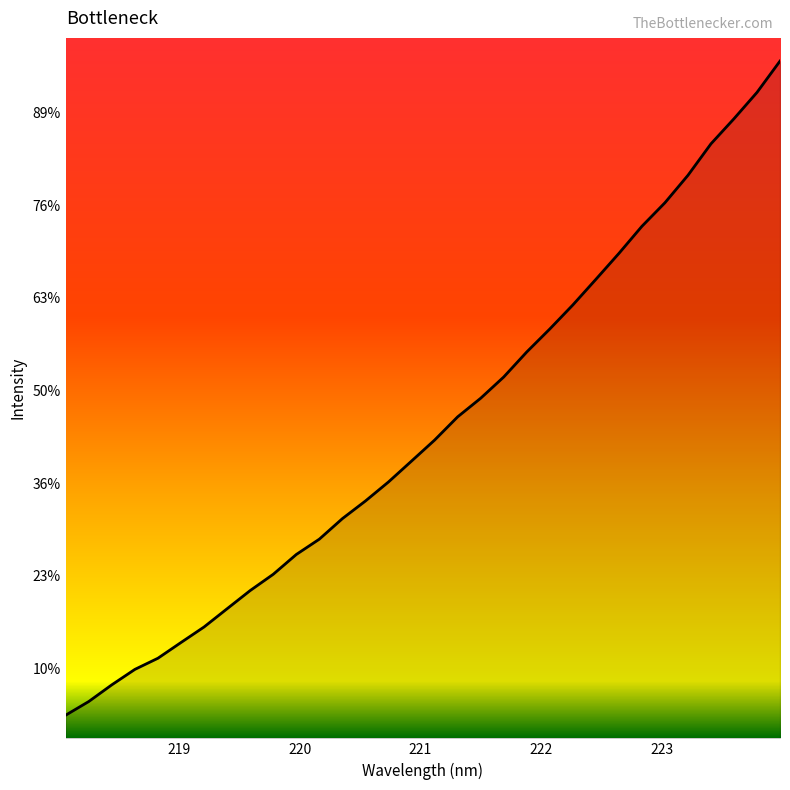

What is the label of the 2nd point from the left?

219